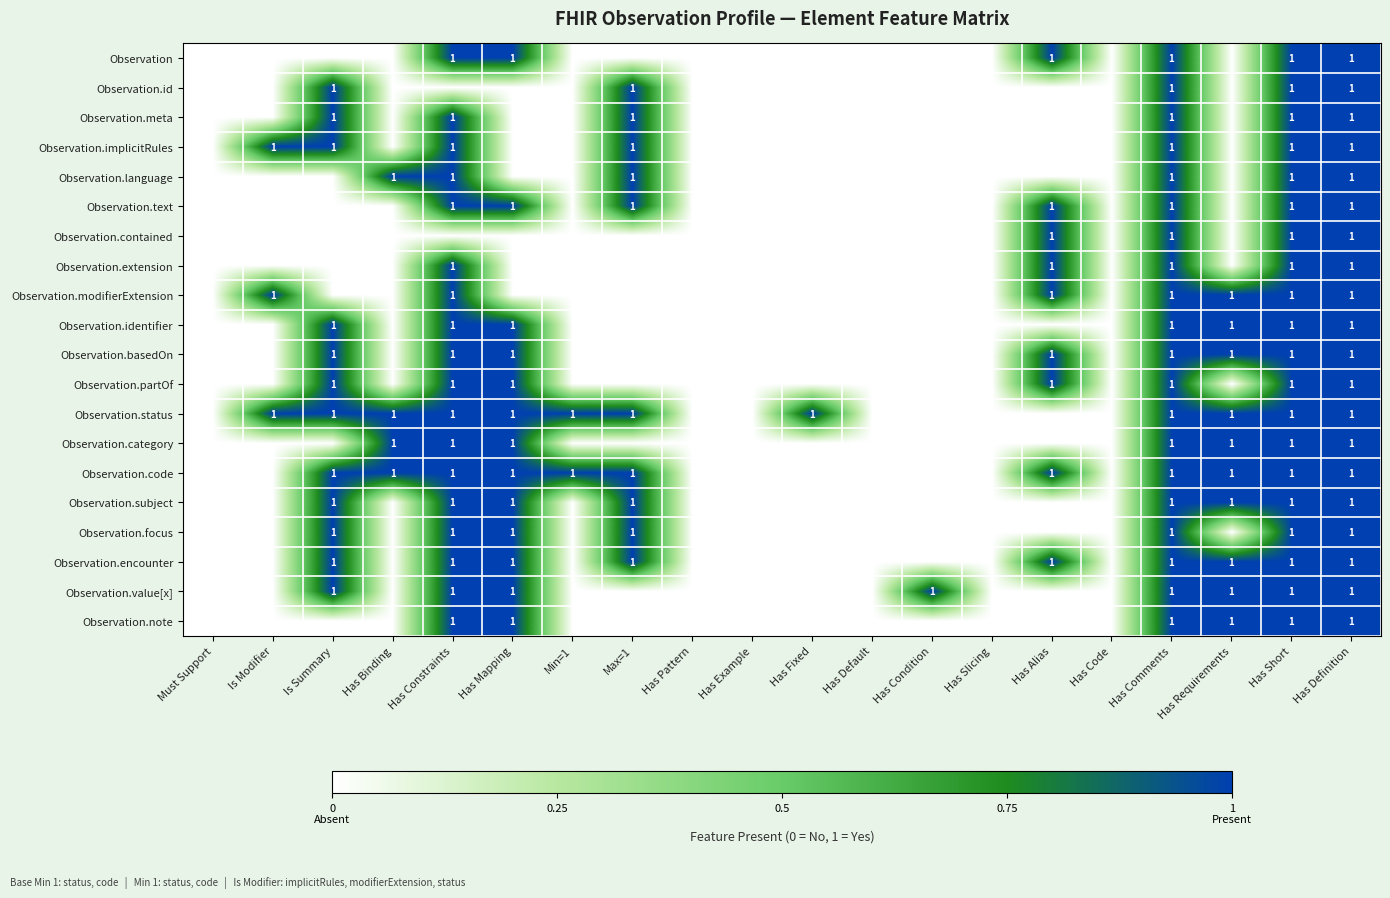

True or false: Observation.encounter has a value of 2 at Max=1.

False